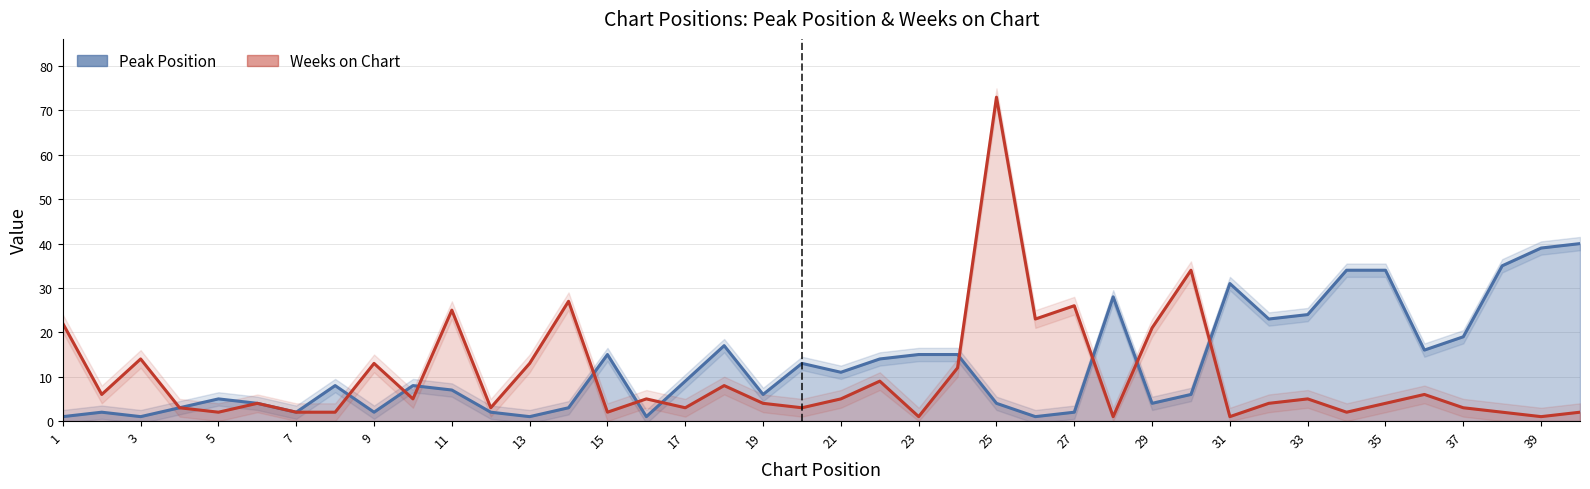

How many values in the Weeks on Chart series exceed 5?

16